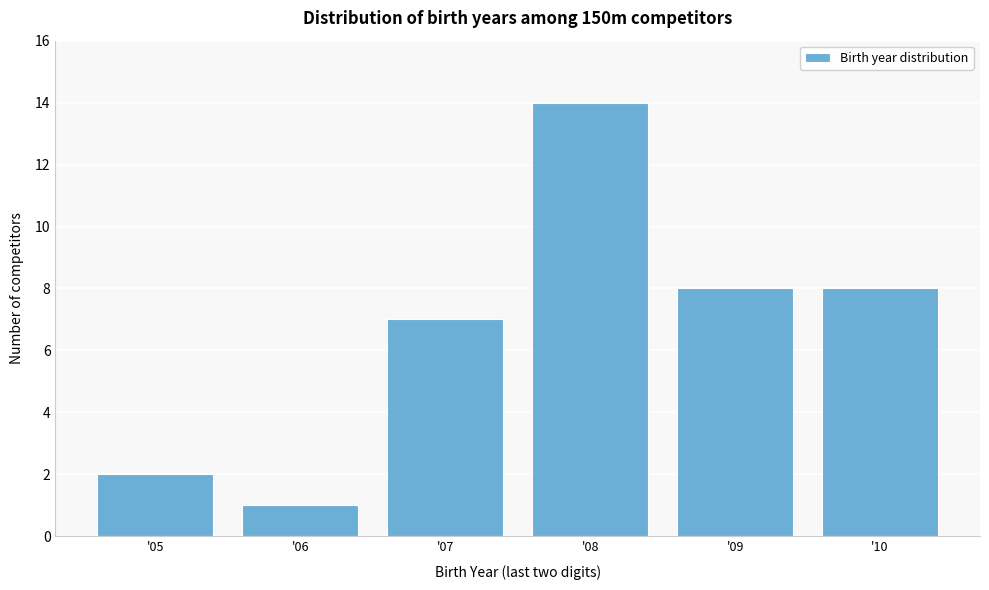

Reading left to right, transcribe all the data shown in this chart.

2	1	7	14	8	8